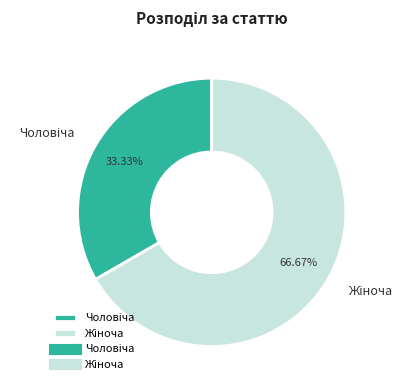

Is there a majority slice in this chart?

Yes